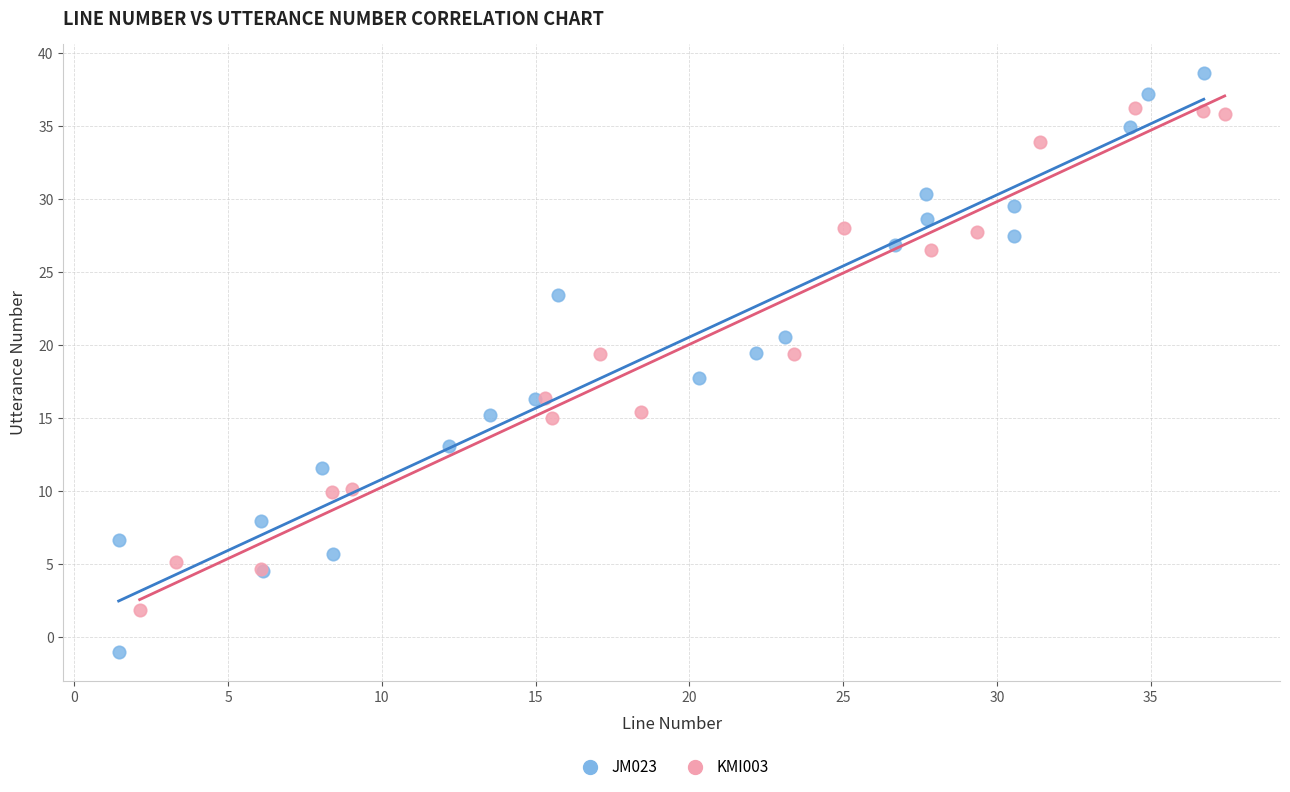

Which series contains the lowest Y value?

JM023